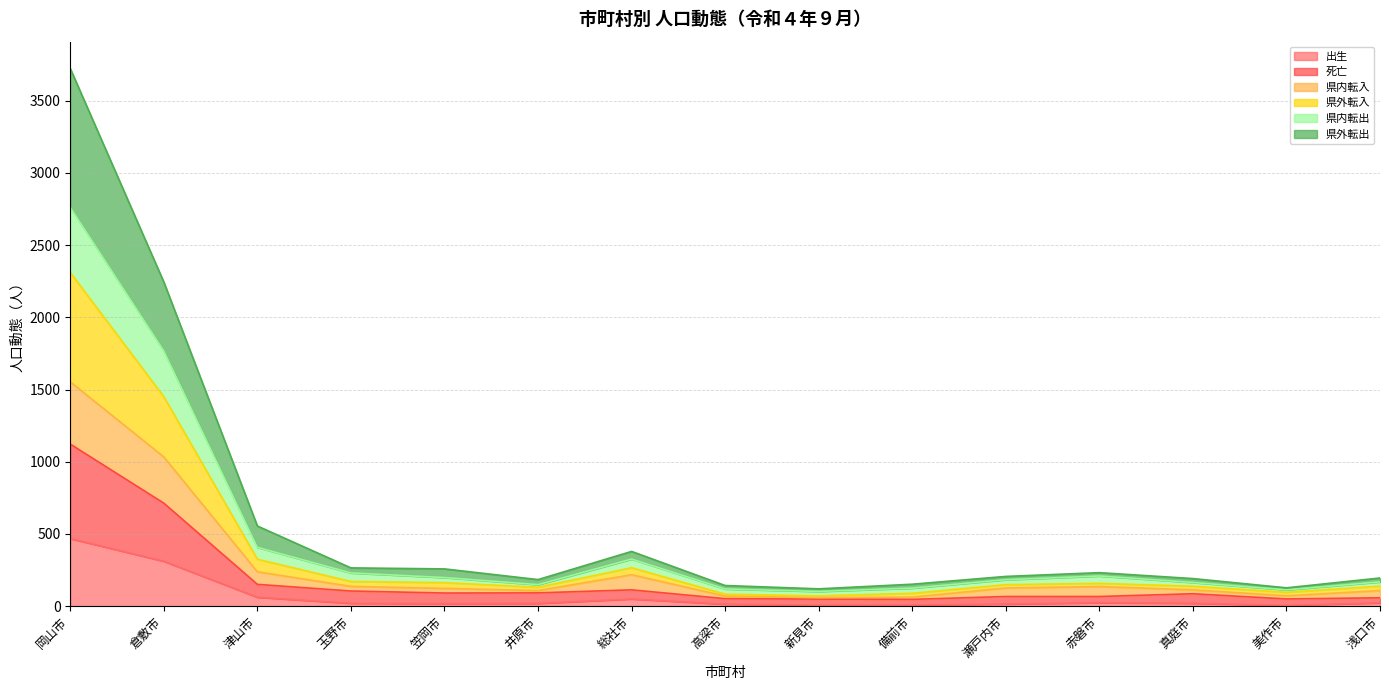

At which category is the sum across all series the highest?

岡山市